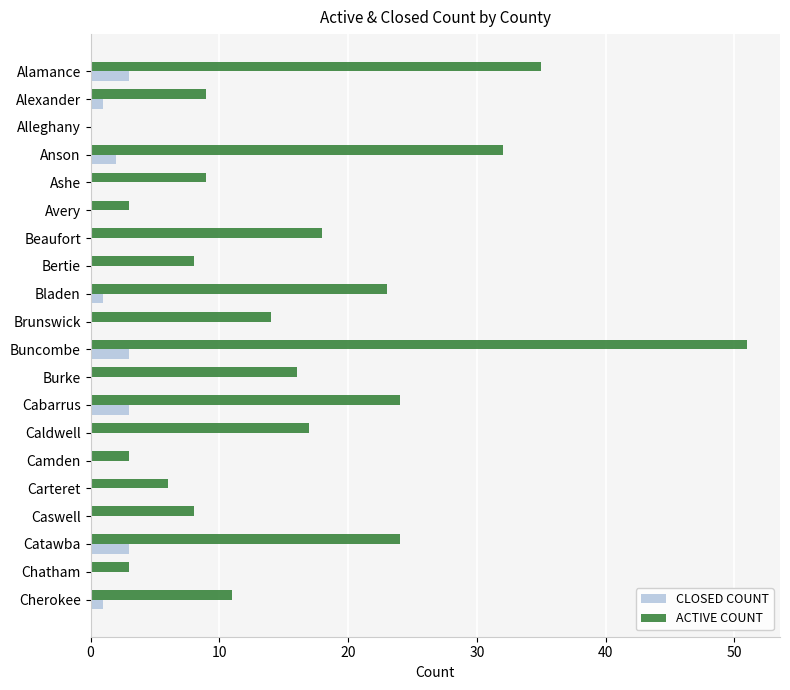

The value of ACTIVE COUNT at Bertie is 8. True or false?

True